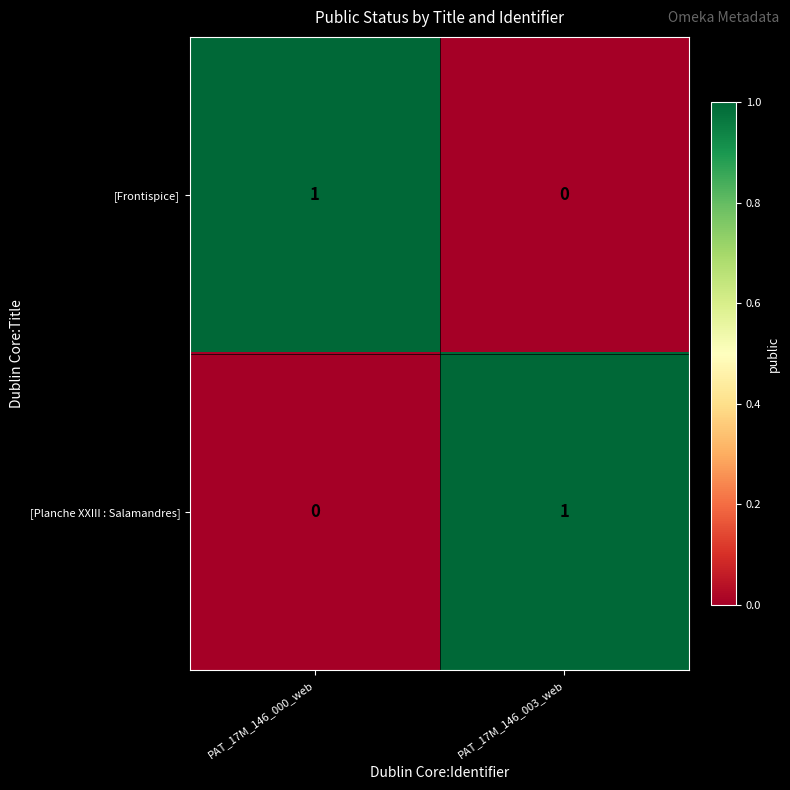

How many data points does each series have?

2